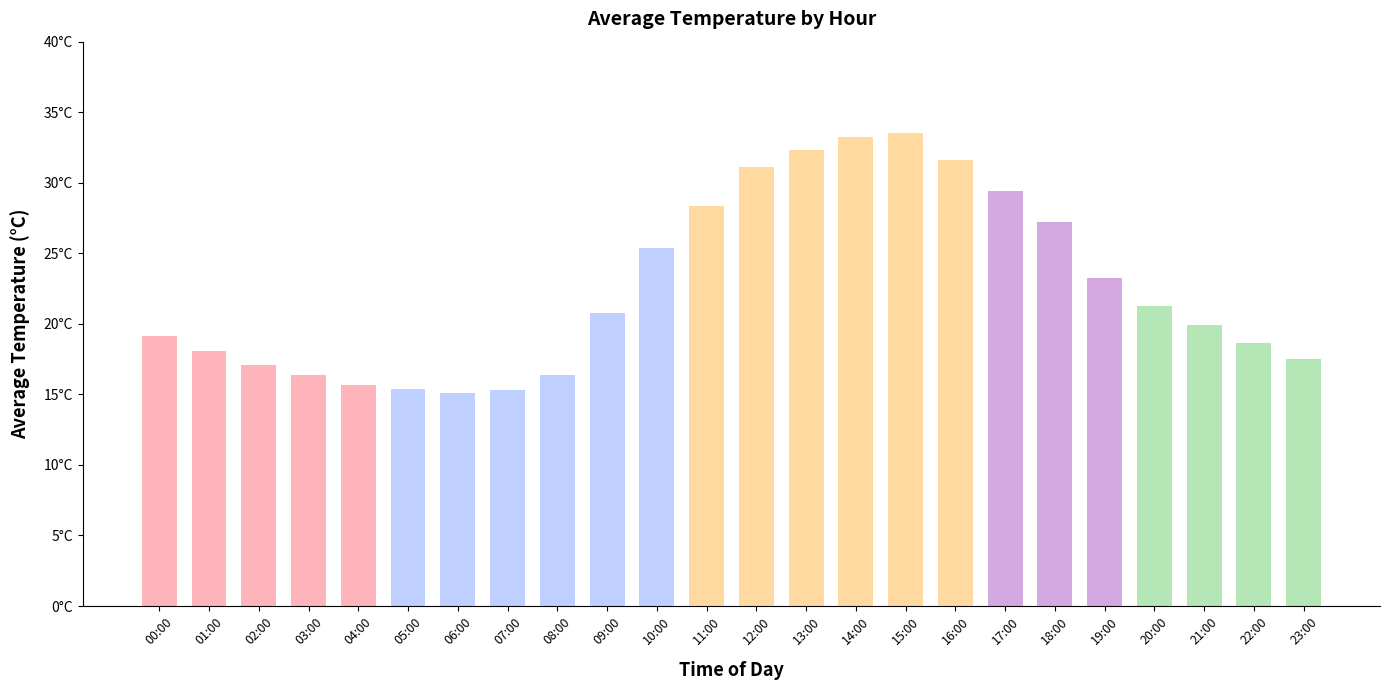

What is the ratio of the value at 12:00 to the value at 22:00?

1.7